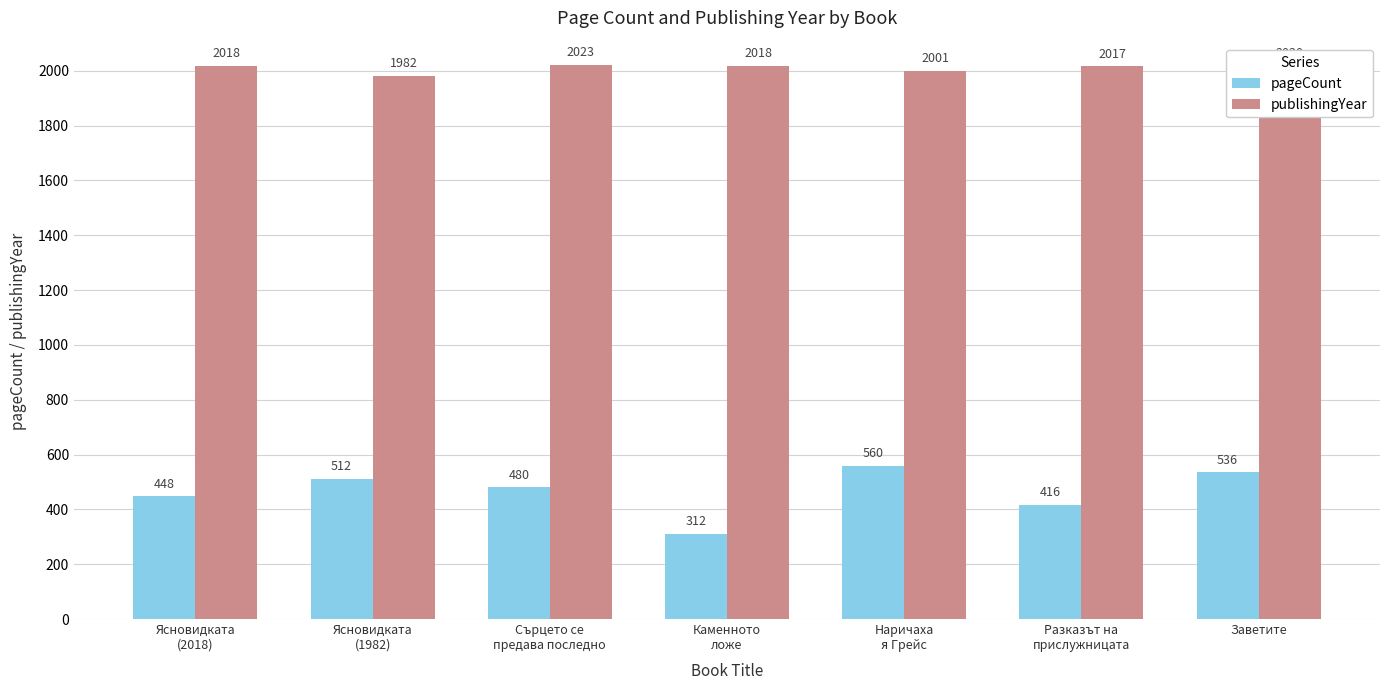

Rank the series by their maximum value, from highest to lowest.

publishingYear, pageCount